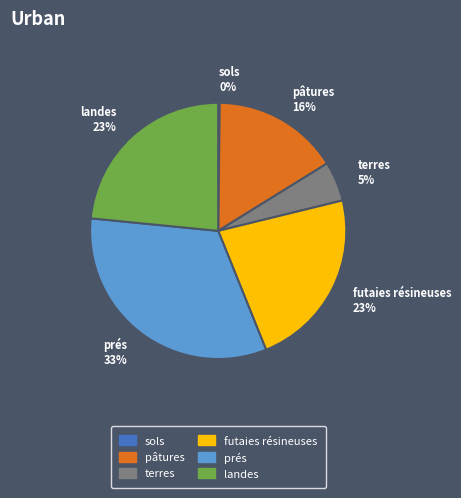

Which slice is the largest?

prés